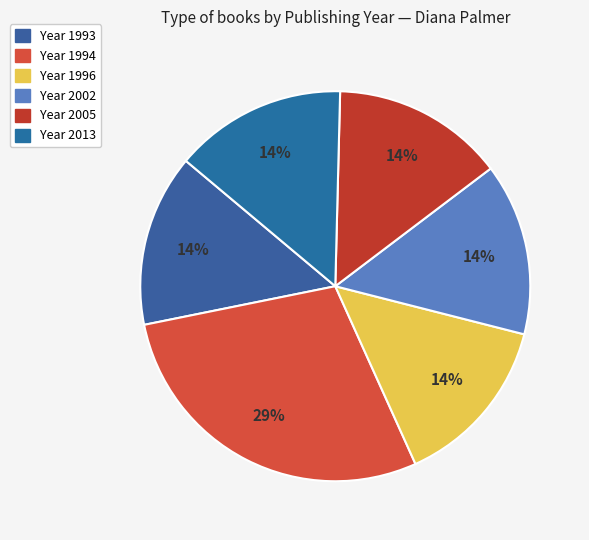

Does any single category account for the majority?

No